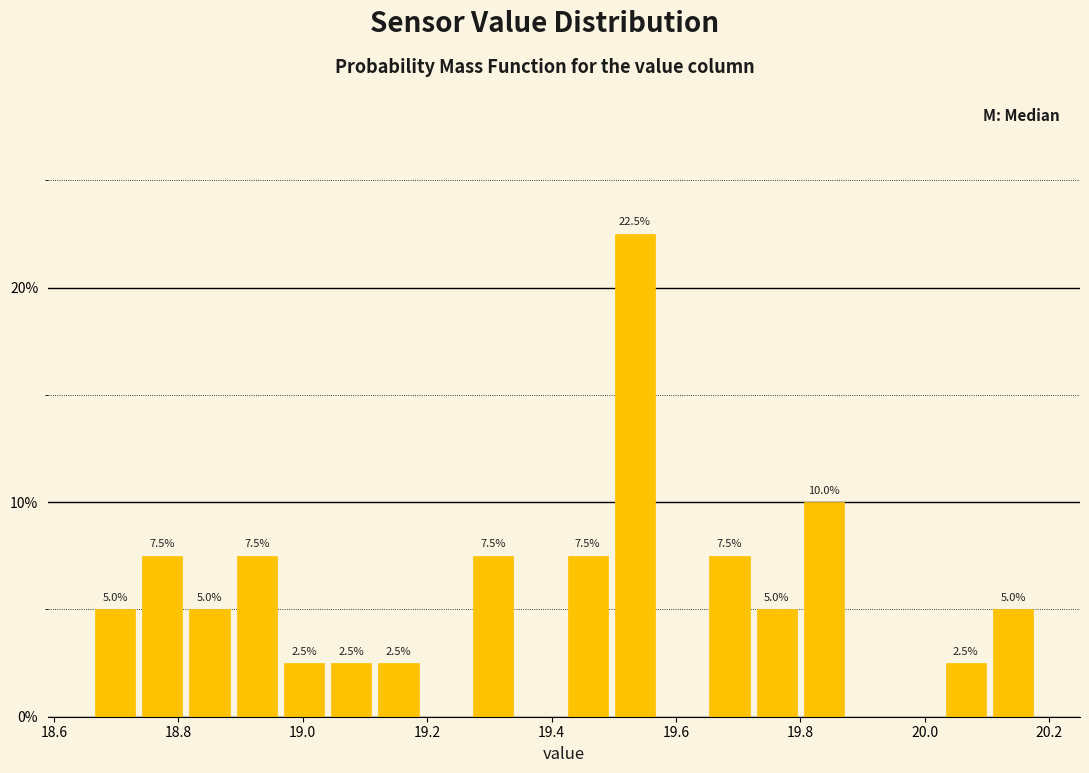

Read against the x-axis, roughly where is the centre of the tallest bar?

19.54